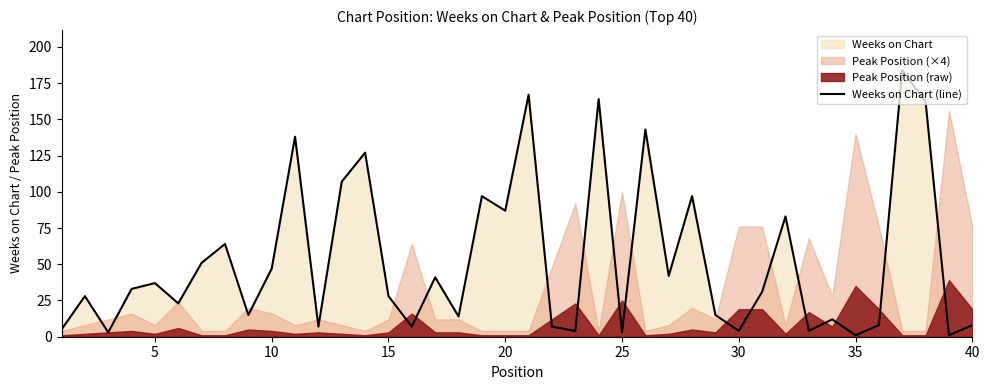

How many points are higher than both their immediate neighbors (excluding endpoints)?

14